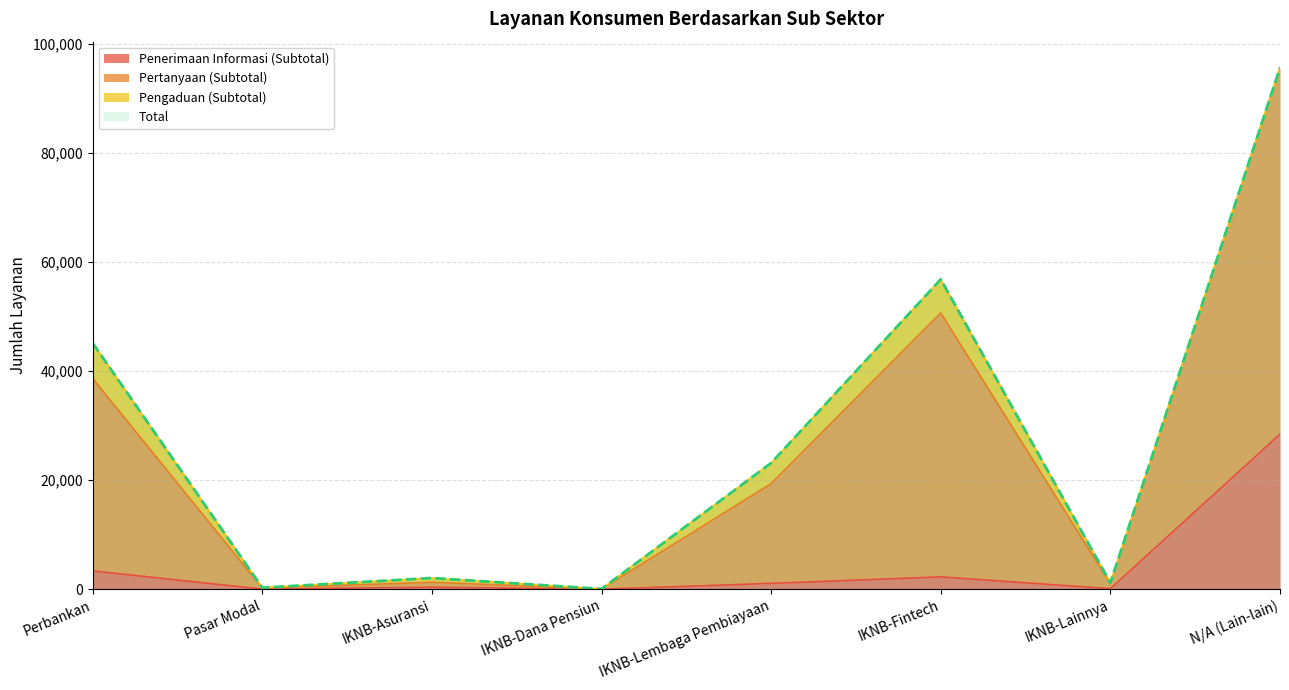

At which category does the chart reach its minimum across all series?

IKNB-Dana Pensiun